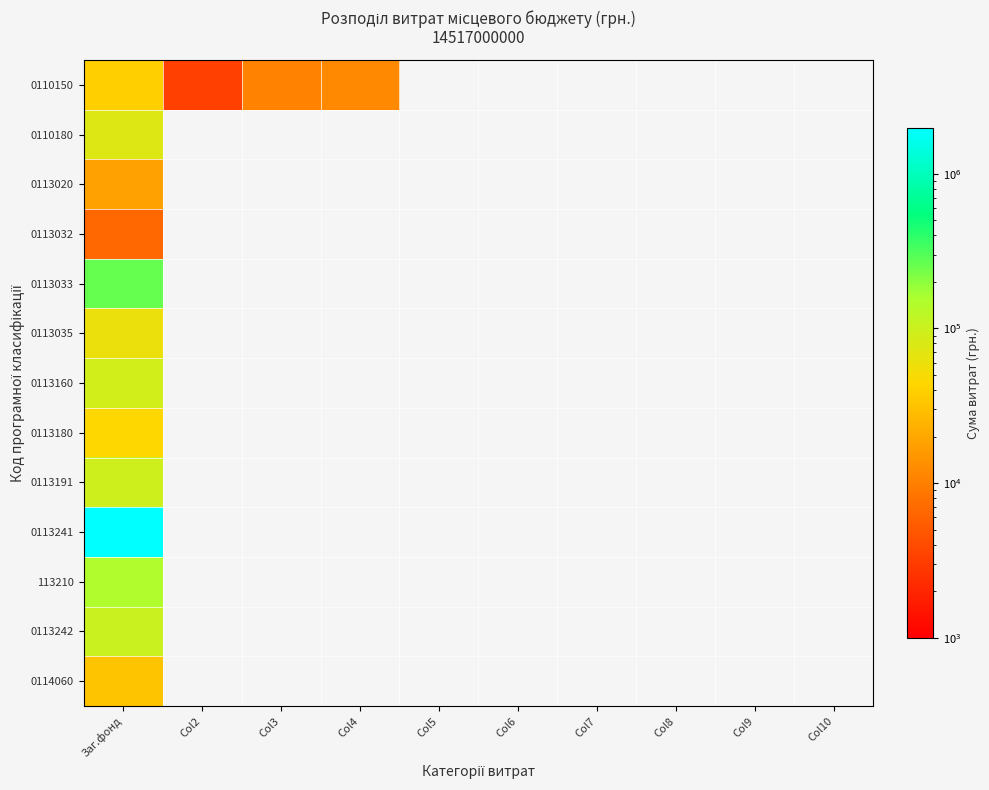

List the labels in order of 0113241 value, smallest first.

Заг.фонд, Col2, Col3, Col4, Col5, Col6, Col7, Col8, Col9, Col10